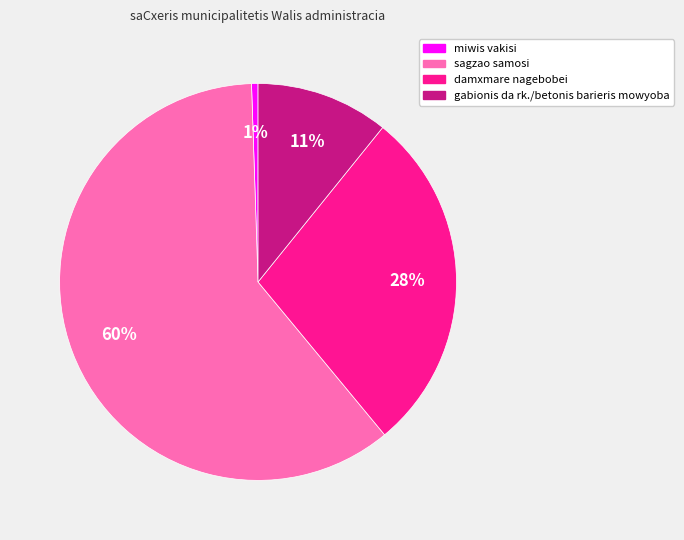

Rank the categories by value from highest to lowest.

sagzao samosi, damxmare nagebobei, gabionis da rk./betonis barieris mowyoba, miwis vakisi